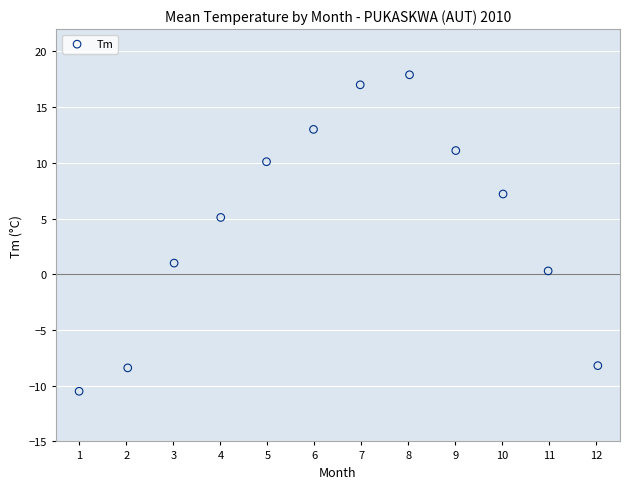

What is the average Y value?

4.6